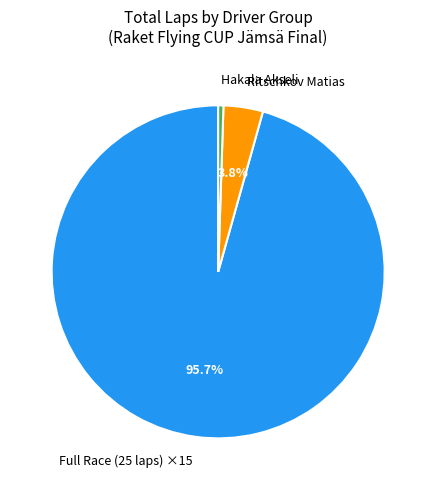

What percentage do Full Race (25 laps) ×15 and Ritschkov Matias together represent?

99.5%